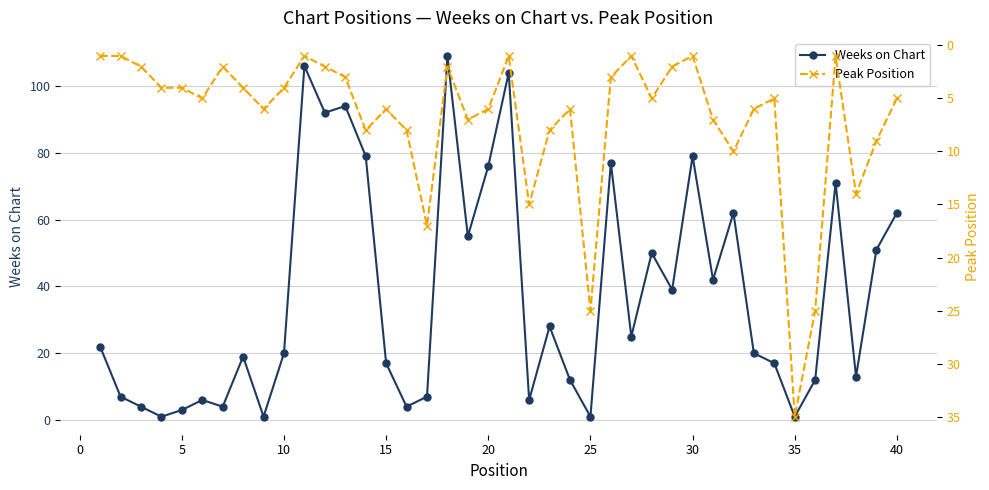

How many times do Weeks on Chart and Peak Position cross each other?

14